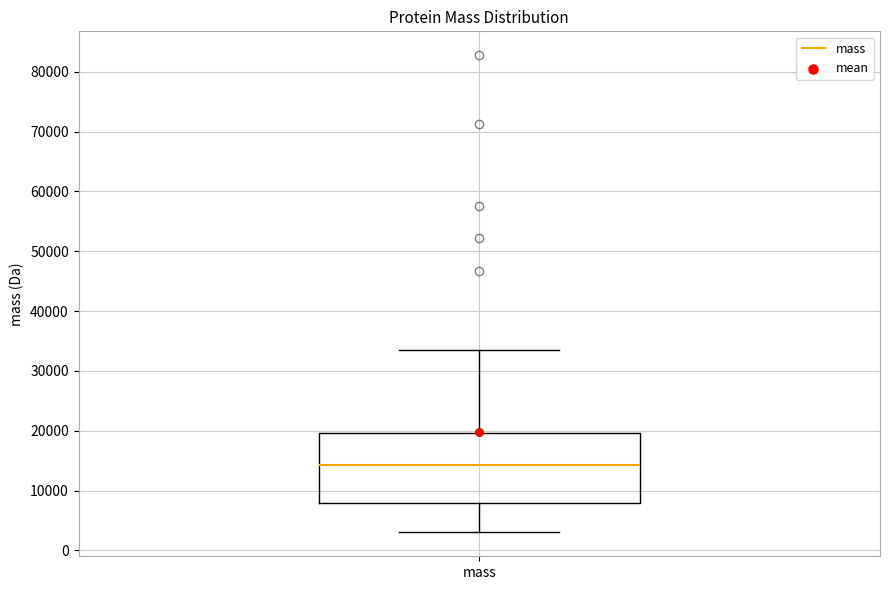

Read this box plot against the y-axis: the position of the median line, the range covered by the box, and the ends of both whiskers. The values are not printed on the chart, so give them approximately, as read against the axis.

median 14000, box 8000 to 20000, whiskers 3000 to 34000